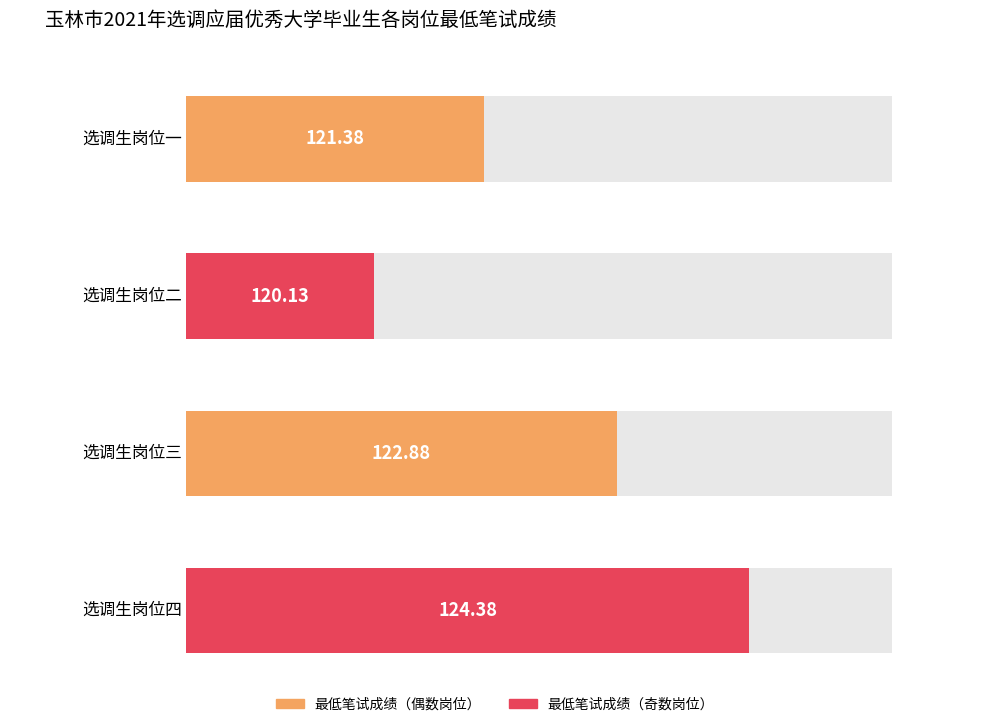

Which category has the lowest value across all series?

选调生岗位二